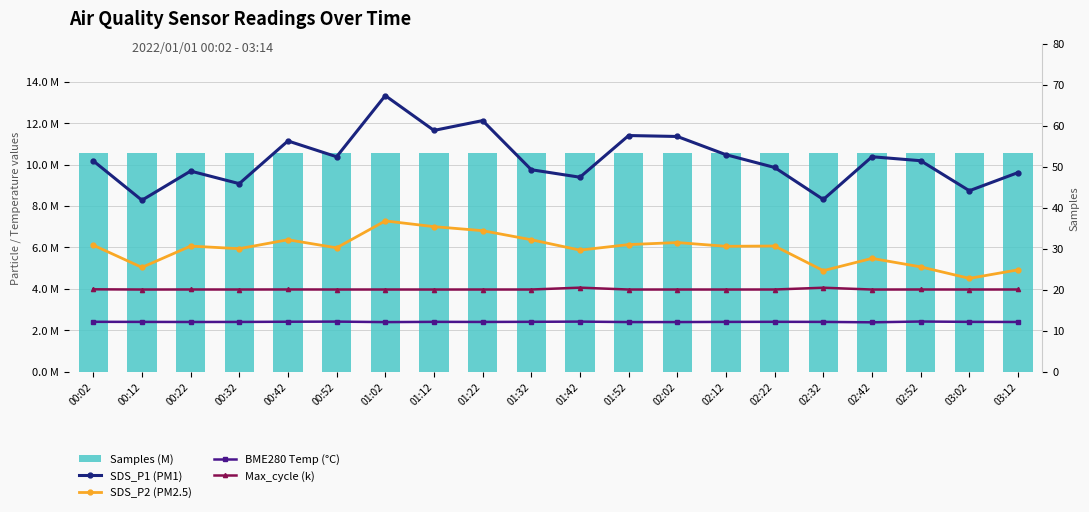

How many data points does each series have?

20